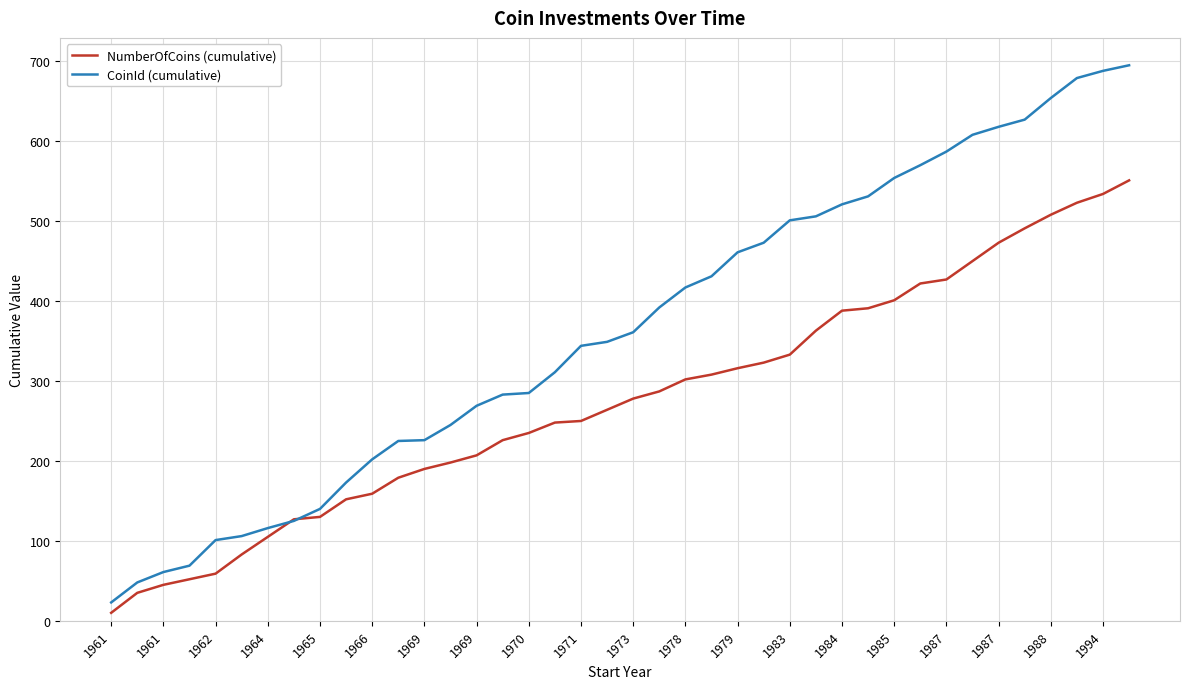

What is the minimum value for CoinId (cumulative)?

23